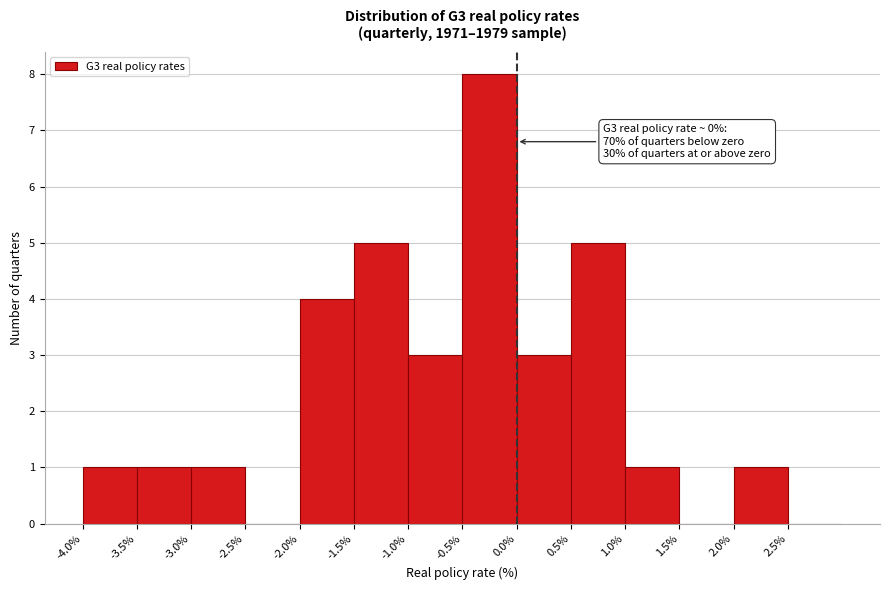

Over which range of the x-axis is the bar tallest?

-0.5 to 0.0